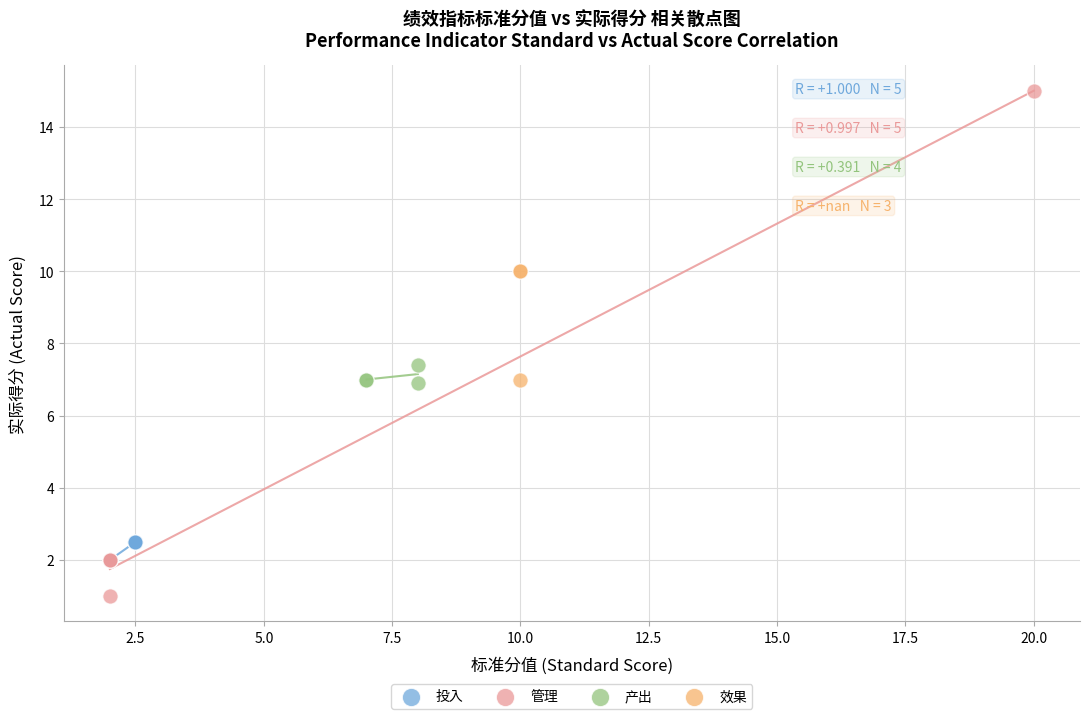

Which series has the widest spread of Y values?

管理